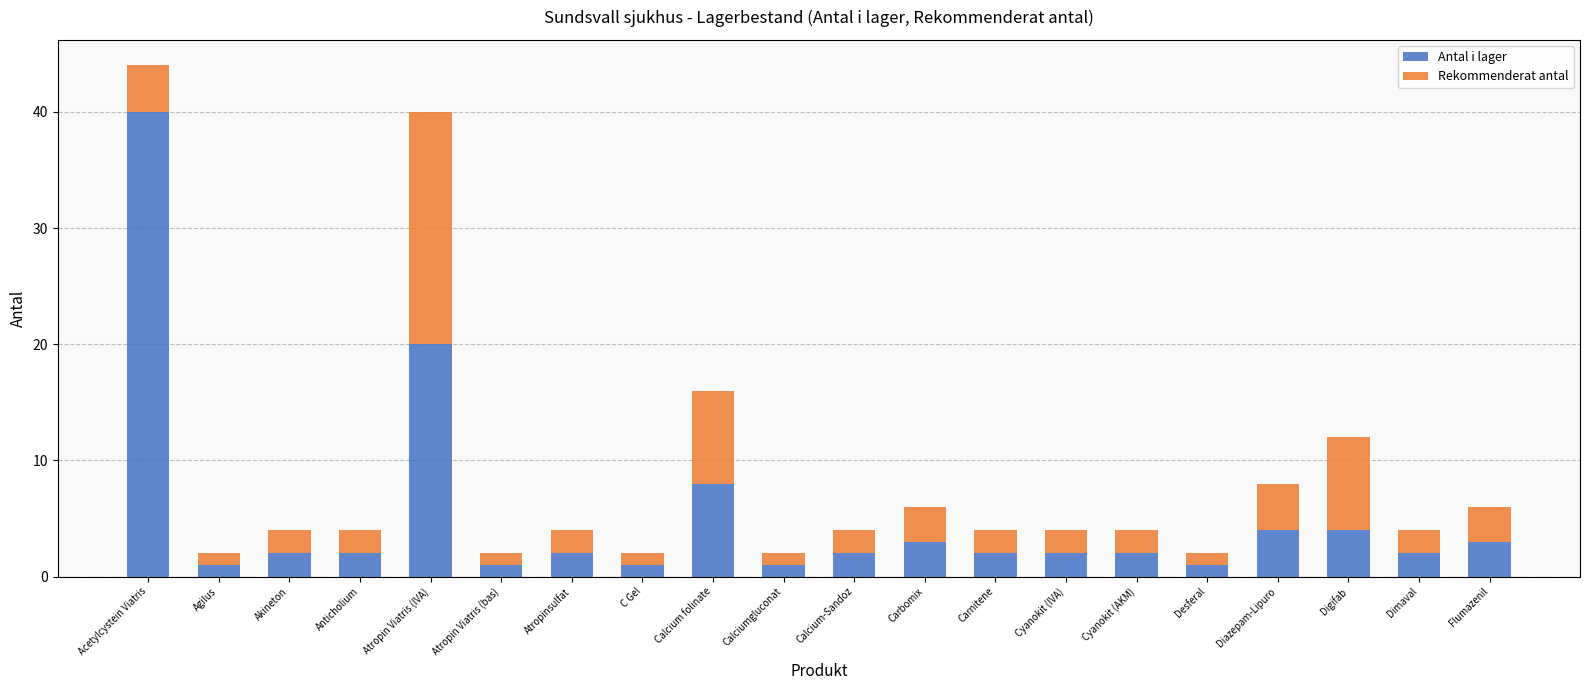

What is the maximum value for Antal i lager?

40